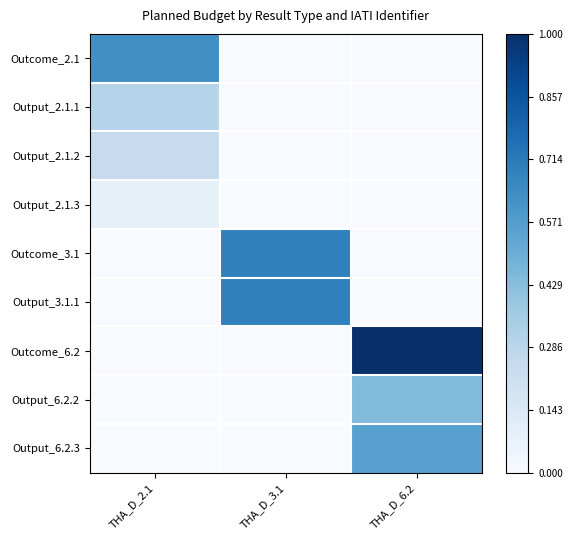

Reading left to right, list all the values displayed in this chart.

Outcome_2.1: THA_D_2.1=0.6	THA_D_3.1=0.0	THA_D_6.2=0.0
Output_2.1.1: THA_D_2.1=0.3	THA_D_3.1=0.0	THA_D_6.2=0.0
Output_2.1.2: THA_D_2.1=0.2	THA_D_3.1=0.0	THA_D_6.2=0.0
Output_2.1.3: THA_D_2.1=0.1	THA_D_3.1=0.0	THA_D_6.2=0.0
Outcome_3.1: THA_D_2.1=0.0	THA_D_3.1=0.7	THA_D_6.2=0.0
Output_3.1.1: THA_D_2.1=0.0	THA_D_3.1=0.7	THA_D_6.2=0.0
Outcome_6.2: THA_D_2.1=0.0	THA_D_3.1=0.0	THA_D_6.2=1.0
Output_6.2.2: THA_D_2.1=0.0	THA_D_3.1=0.0	THA_D_6.2=0.4
Output_6.2.3: THA_D_2.1=0.0	THA_D_3.1=0.0	THA_D_6.2=0.6